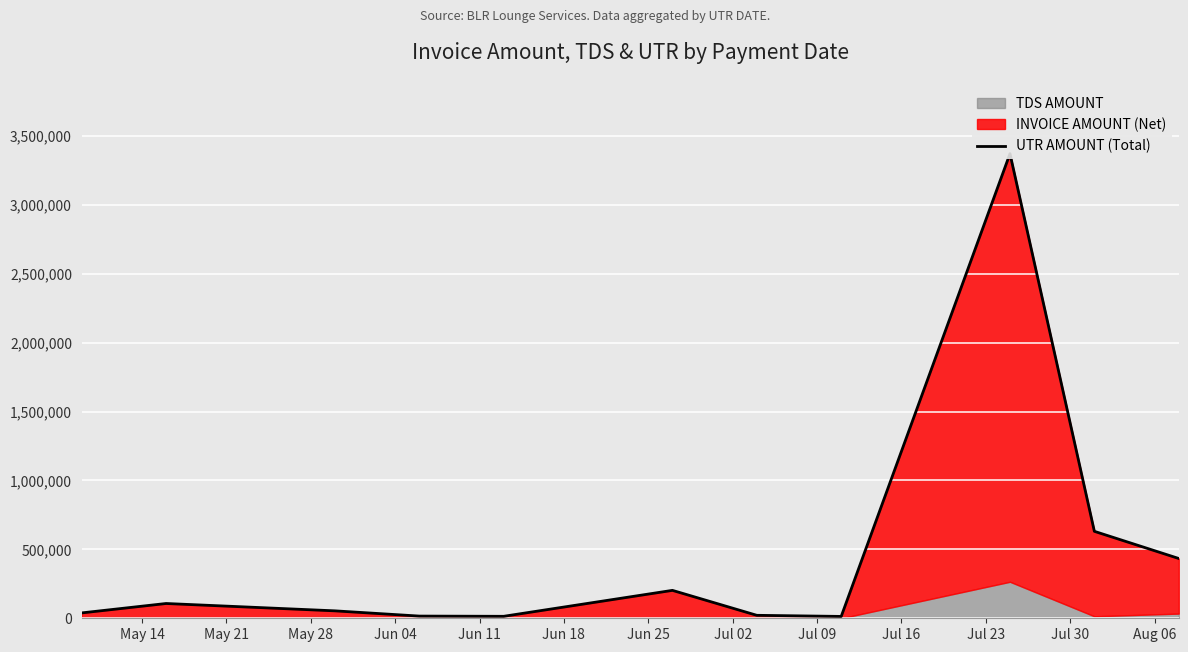

Is it true that the value at May 21 is 145503?

False